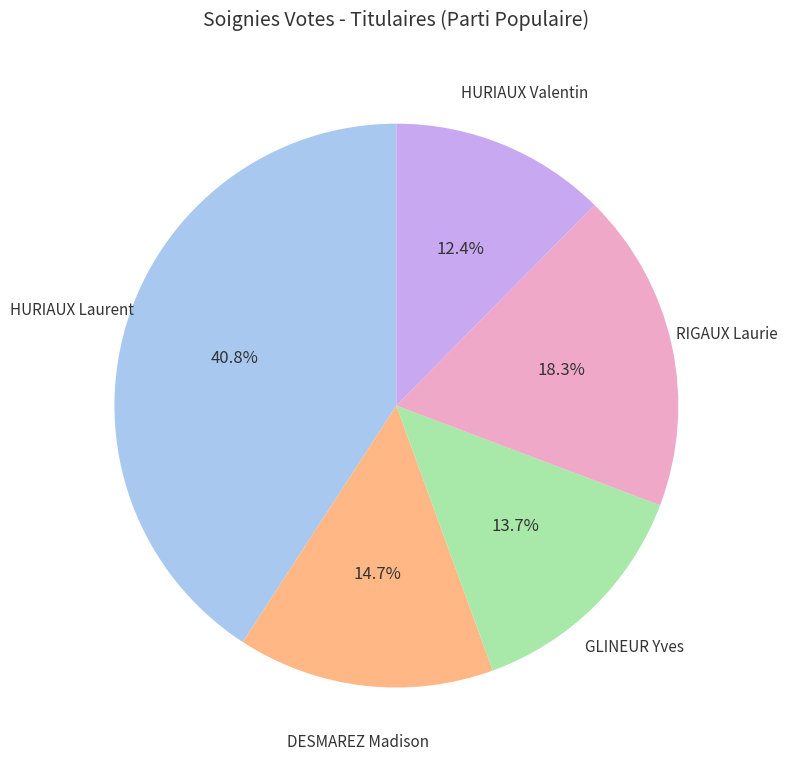

True or false: DESMAREZ Madison accounts for 21% of the total.

False